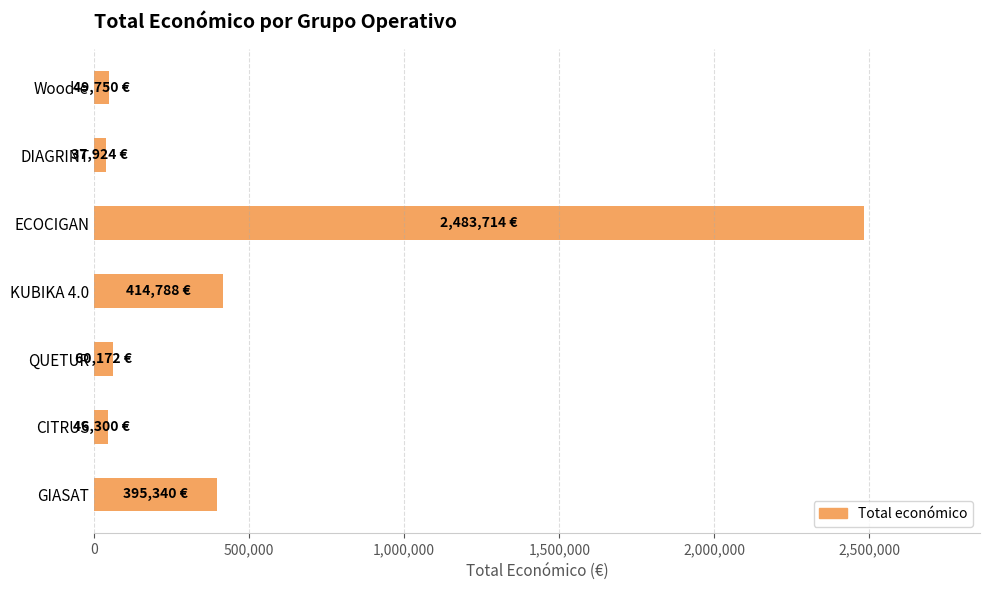

What is the maximum value shown in the chart?

2483714